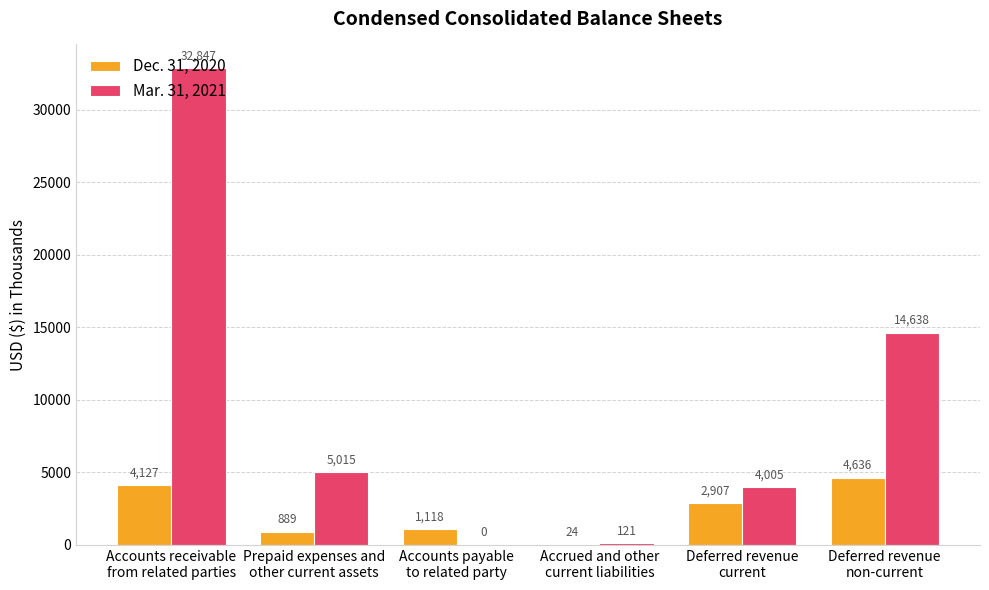

Does the chart contain stacked bars?

No